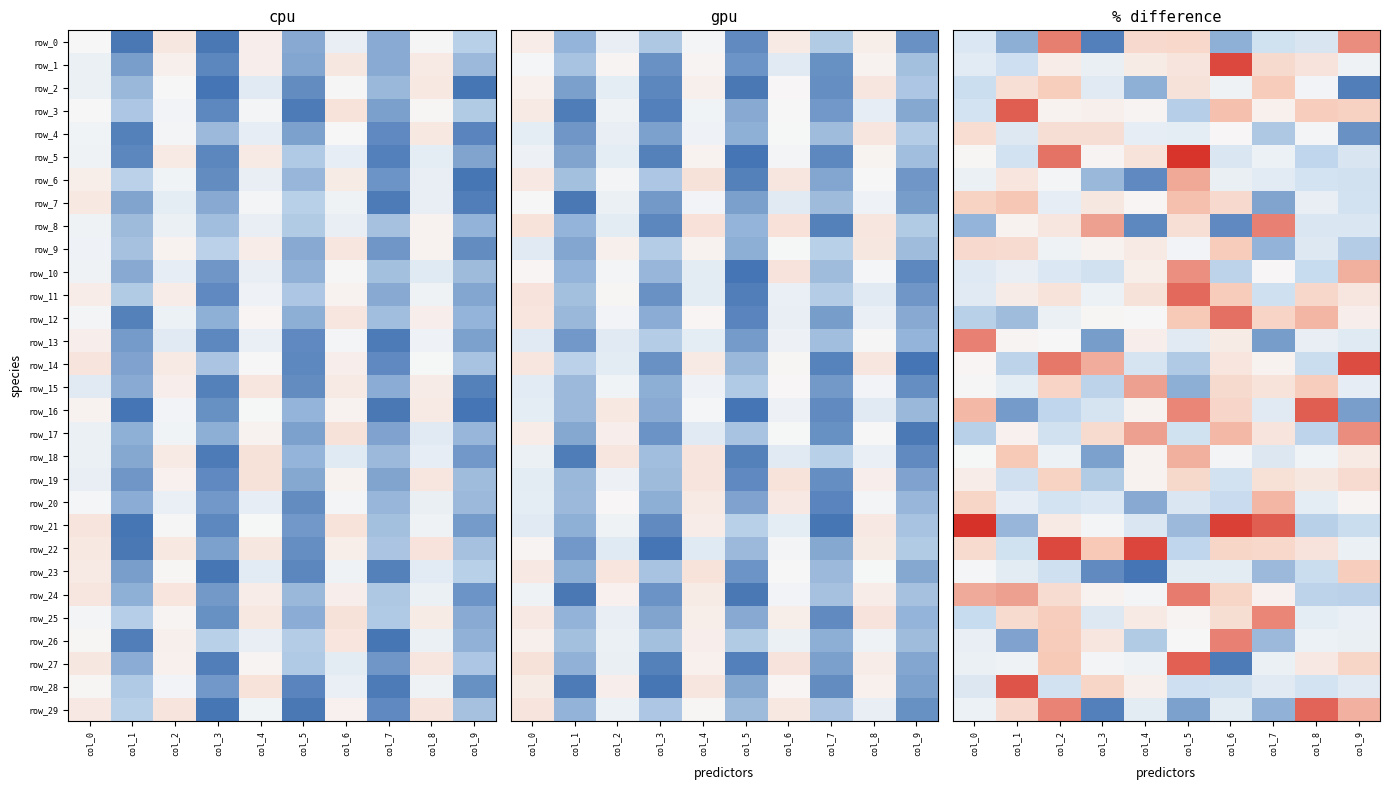

How many values in the row_23 series are below 7671?

5